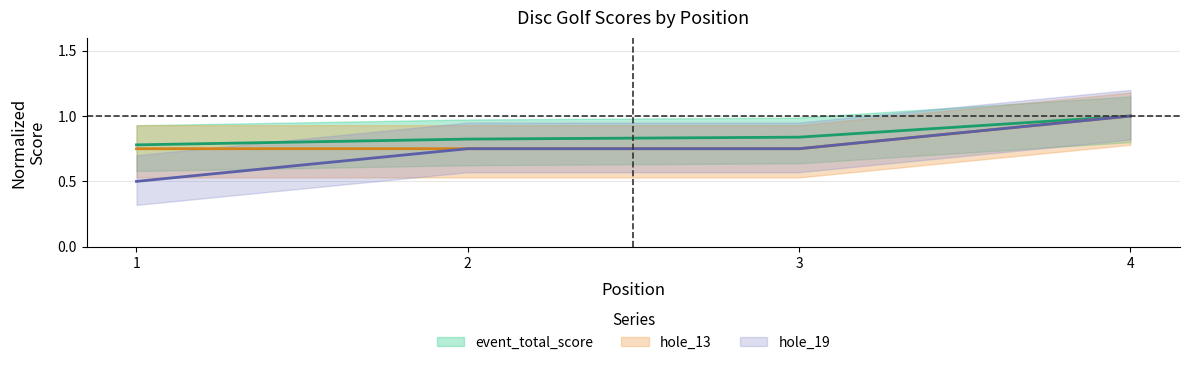

What is the difference between the maximum and minimum values in the hole_19 series?

0.5